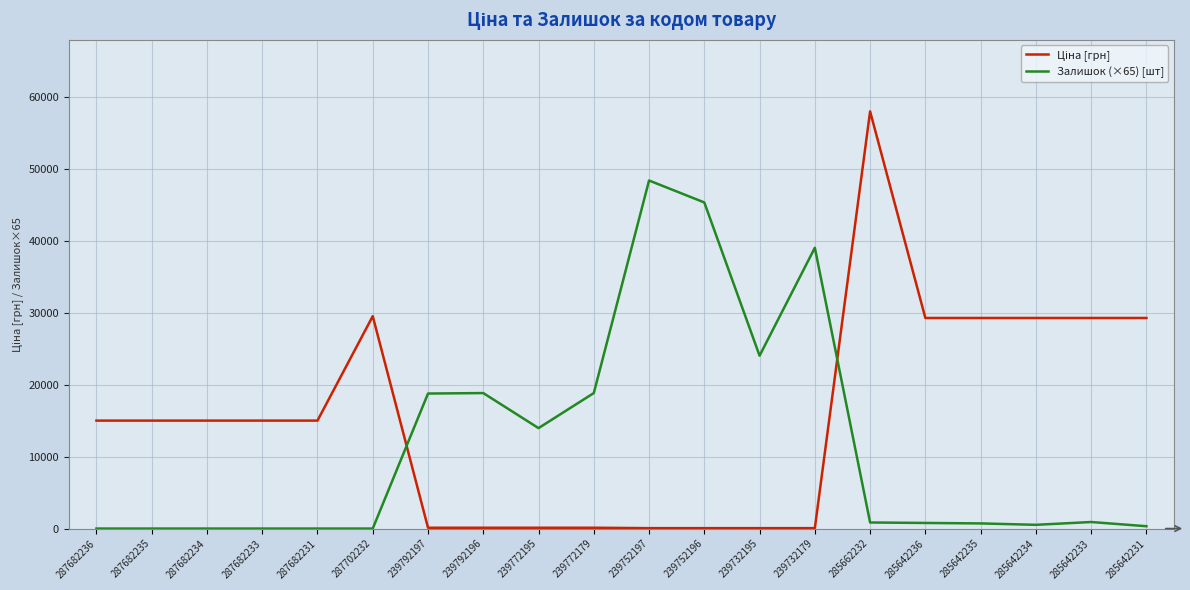

Does the chart display data point markers on the line(s)?

No